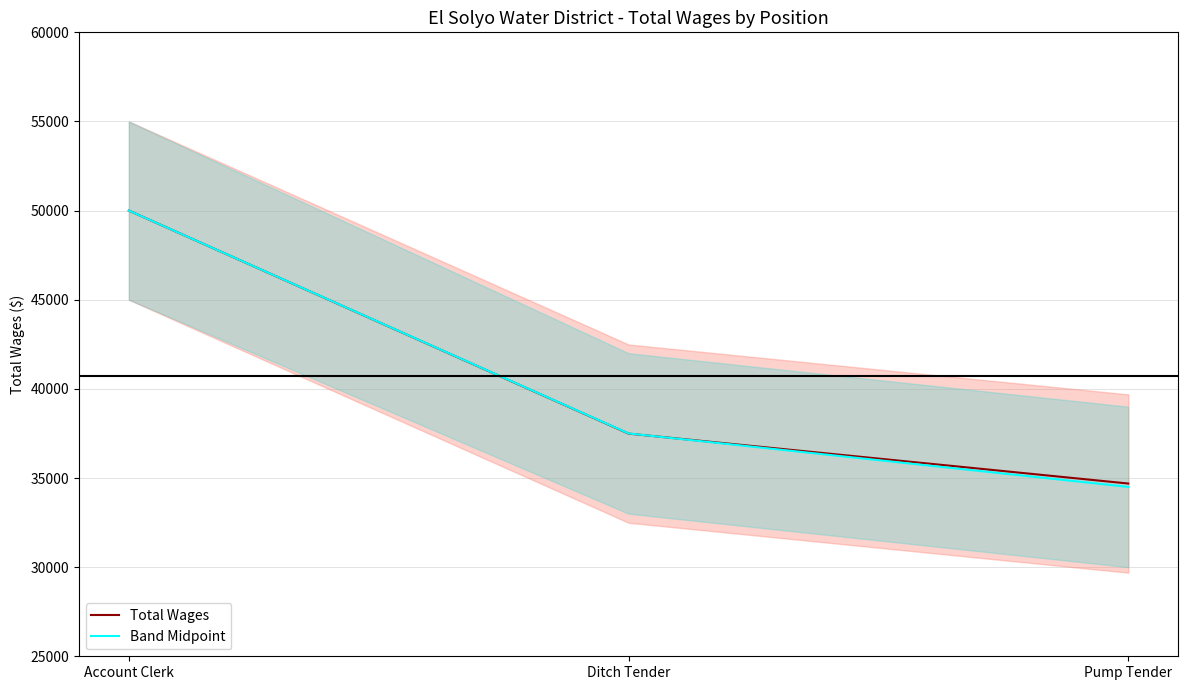

Reading left to right, extract all data points from this chart.

Total Wages: 50000	37490	34690
Band Midpoint: 50000	37500	34500